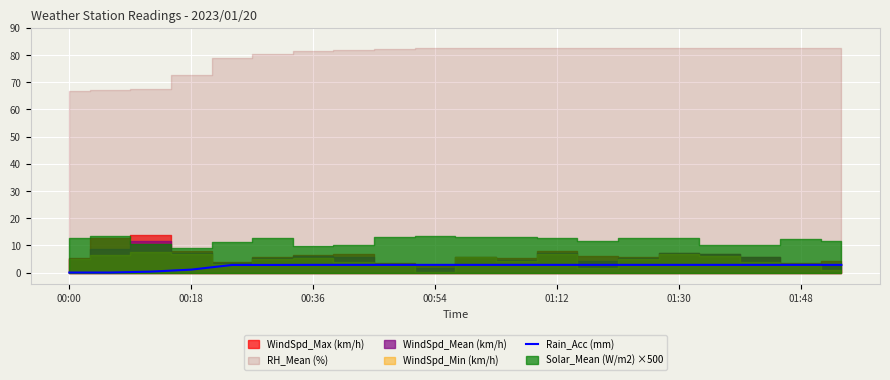

True or false: the data has more than 1 interior local peaks.

False